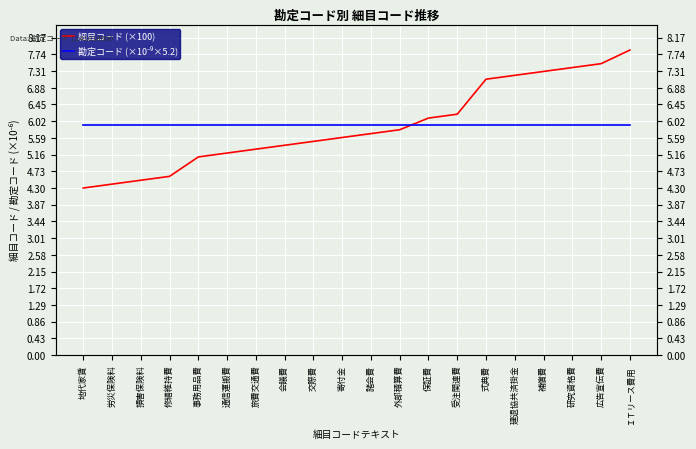

What is the total value across all series at 交際費?

11.4